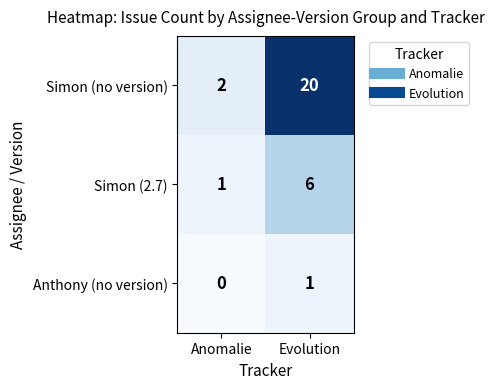

Which category has the highest value across all series?

Evolution